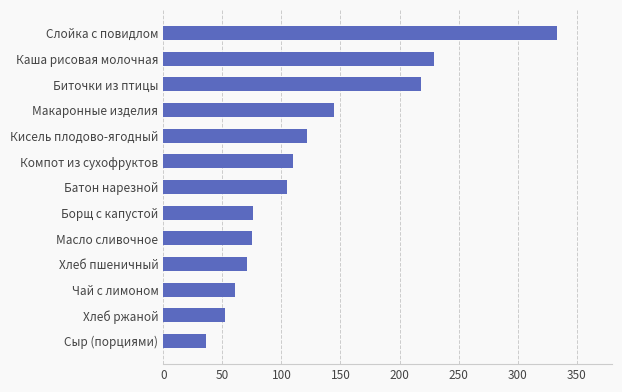

What is the approximate value at Масло сливочное?

74.8